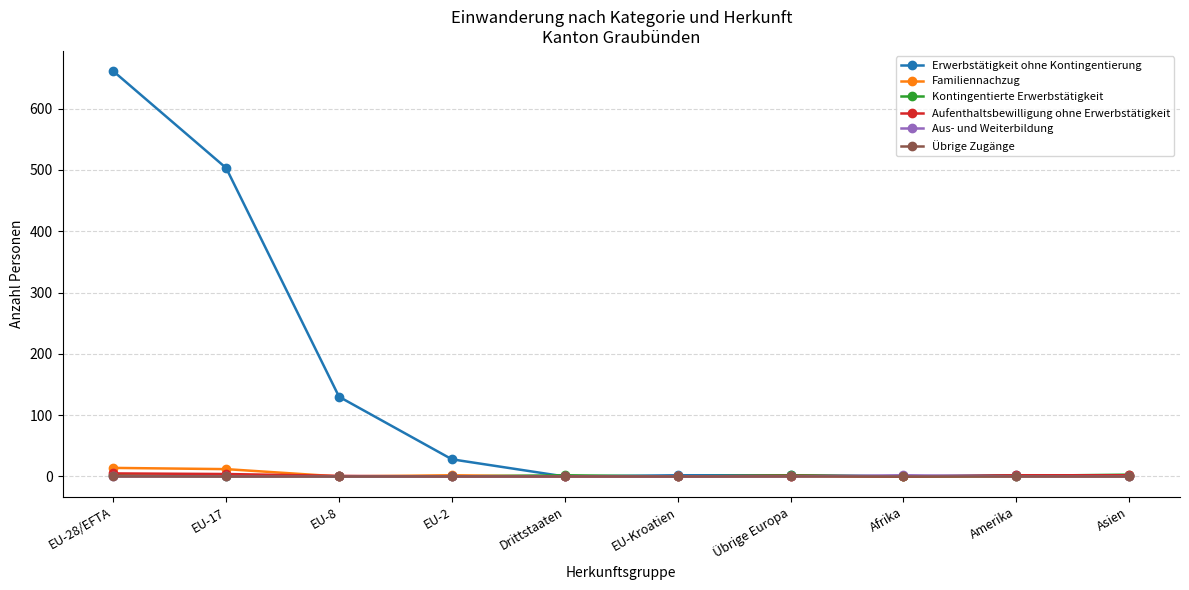

True or false: Kontingentierte Erwerbstätigkeit has more than 0 points higher than both neighbors.

True